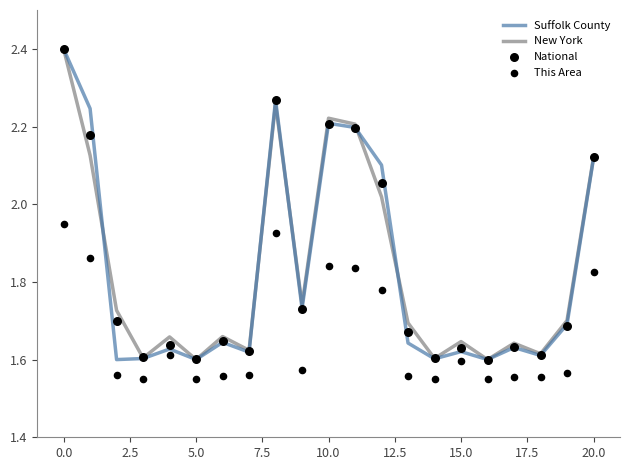

Which series contains the highest Y value?

Suffolk County